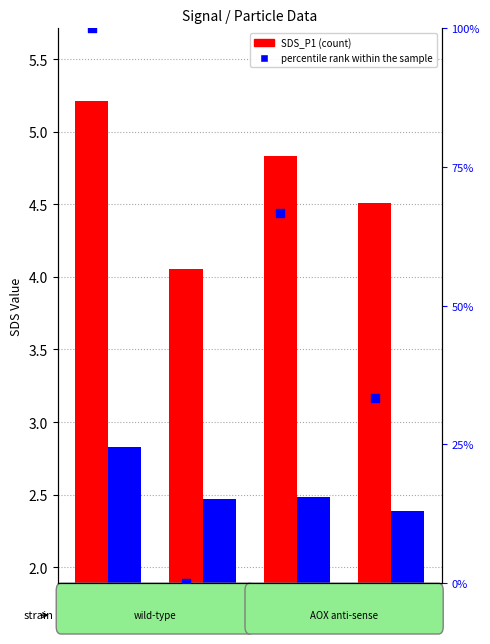

Which series has the largest total across all categories?

percentile rank within the sample